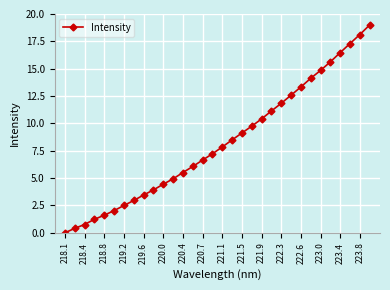

Reading left to right, extract all data points from this chart.

0.0	0.4	0.8	1.2	1.6	2.0	2.5	3.0	3.5	3.9	4.4	4.9	5.5	6.1	6.6	7.2	7.8	8.5	9.1	9.7	10.4	11.1	11.8	12.6	13.3	14.1	14.8	15.6	16.5	17.3	18.1	19.0